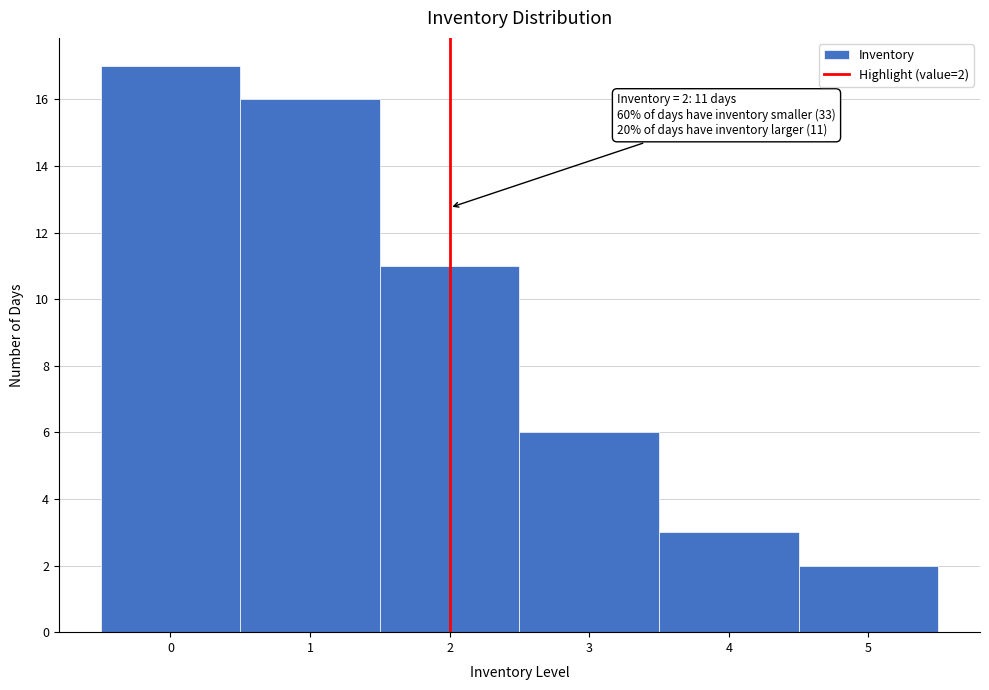

Over which range of the x-axis is the bar tallest?

-0.5 to 0.5